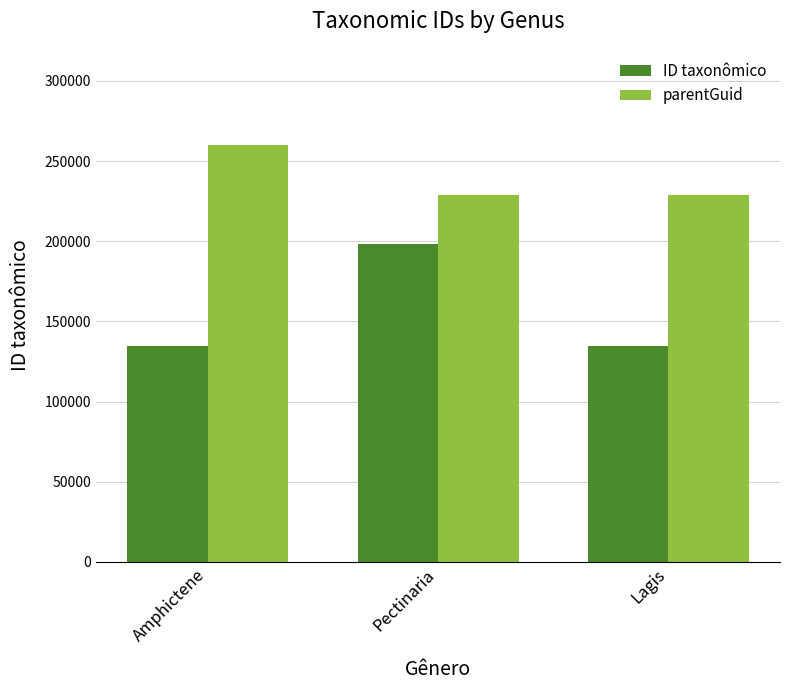

What is the value of the ID taxonômico bar at the 1st from the left?

134712